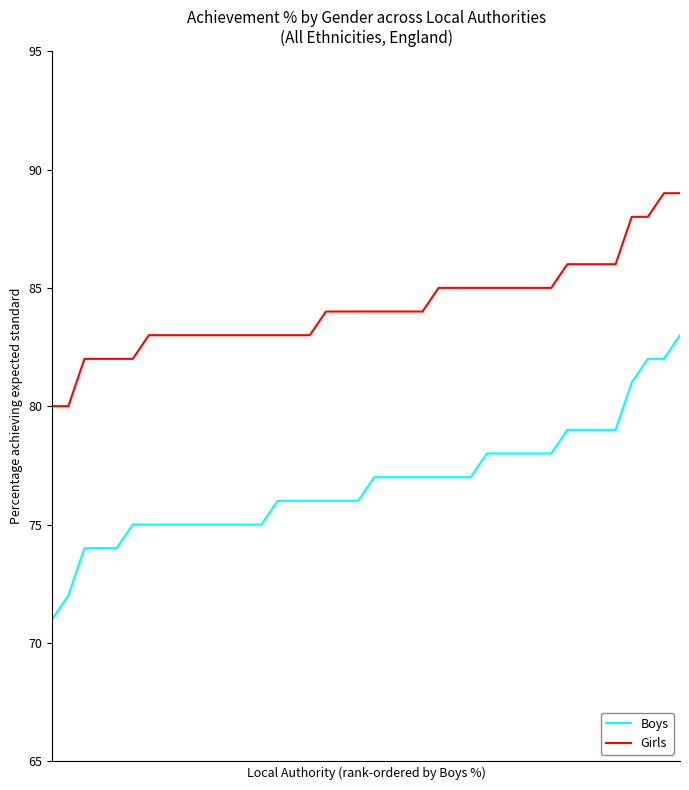

Which series has the widest spread of values?

Boys